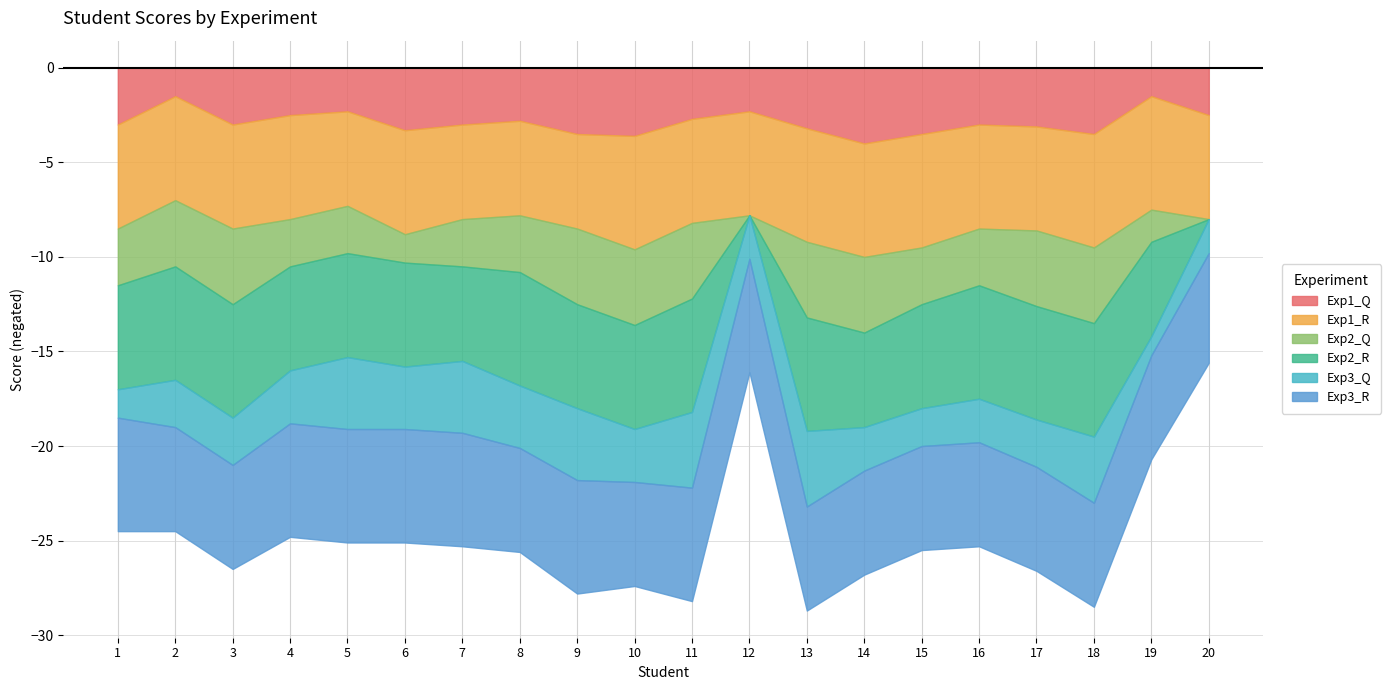

At how many categories does at least one series exceed 4?

20